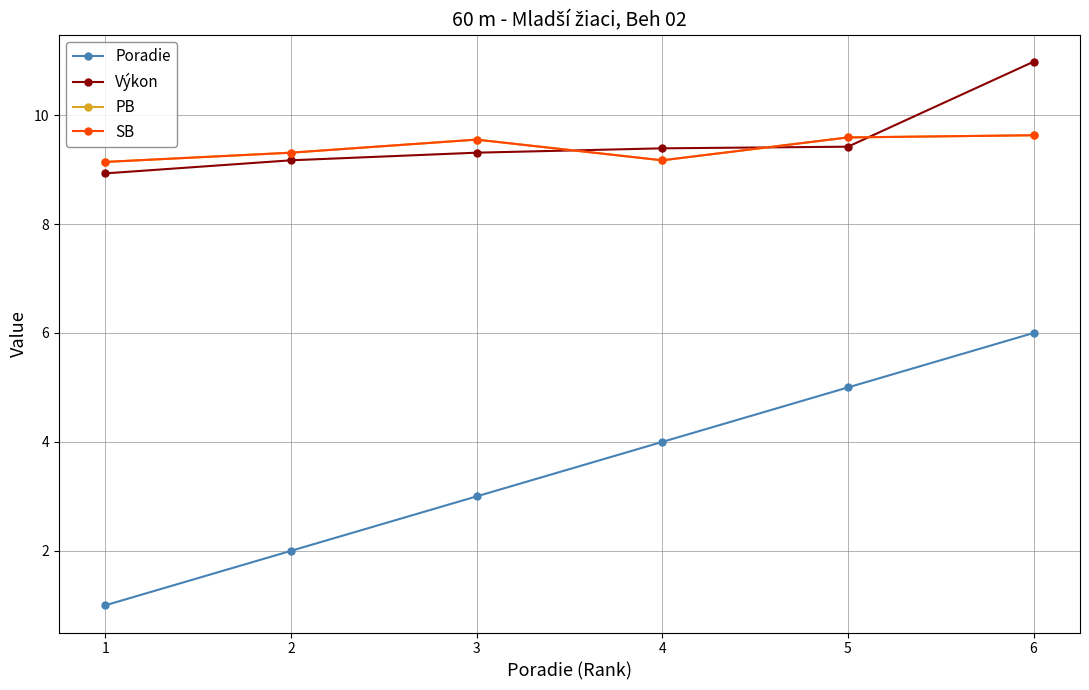

Between 1 and 4, which is larger?

4